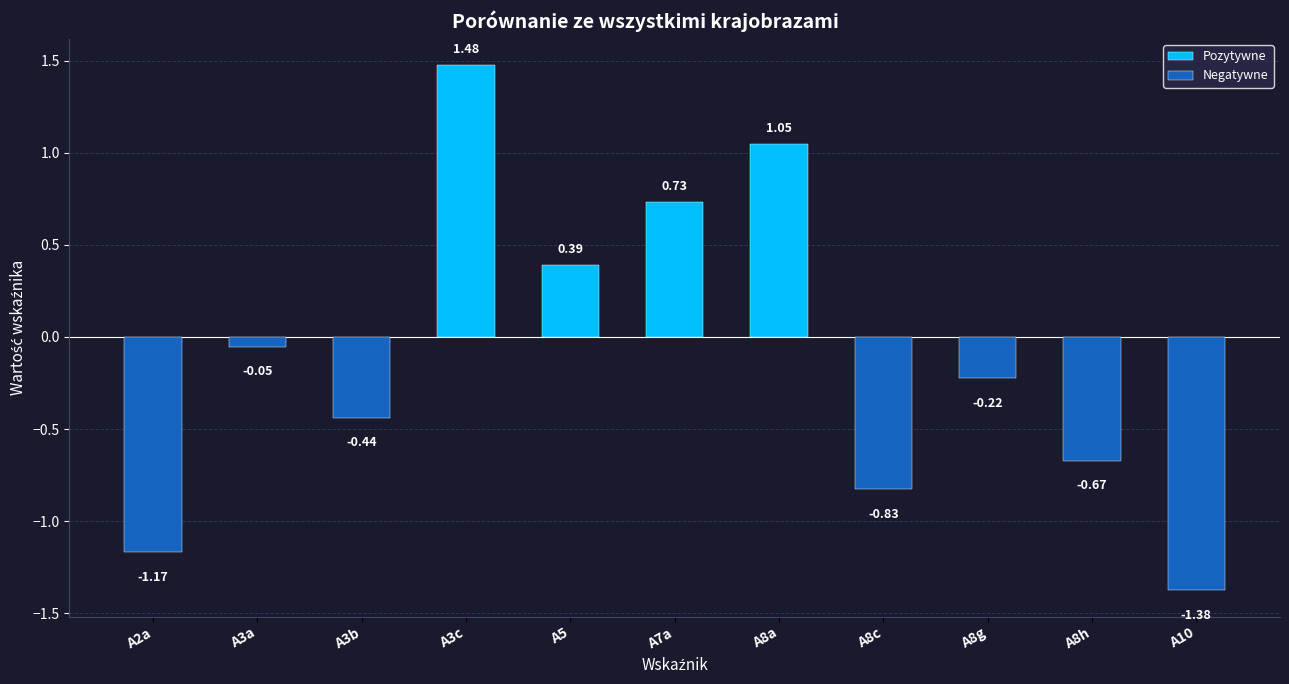

Reading left to right, transcribe all the data shown in this chart.

-1.2	-0.1	-0.4	1.5	0.4	0.7	1.0	-0.8	-0.2	-0.7	-1.4